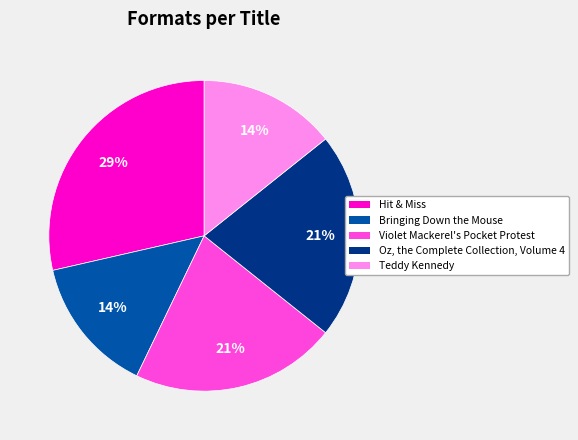

What is the ratio of the value at Oz, the Complete Collection, Volume 4 to the value at Violet Mackerel's Pocket Protest?

1.0